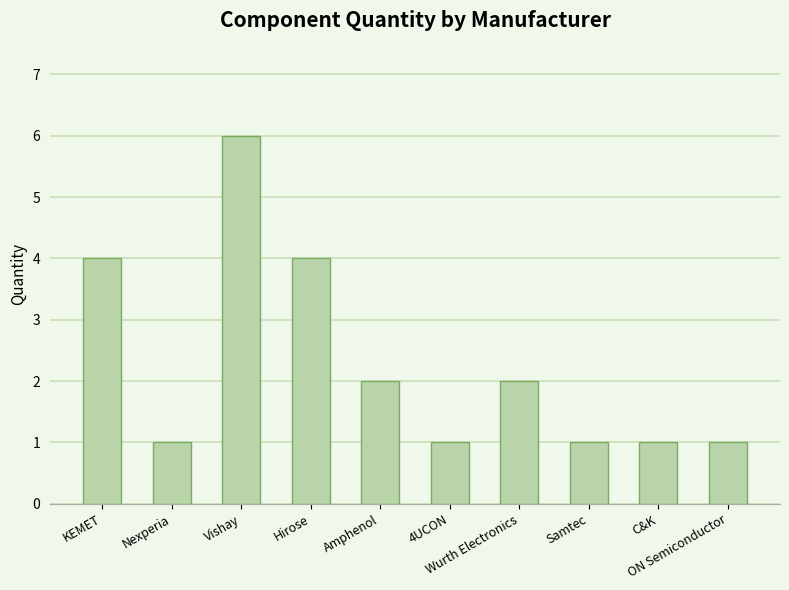

The value at 4UCON is 1. True or false?

True